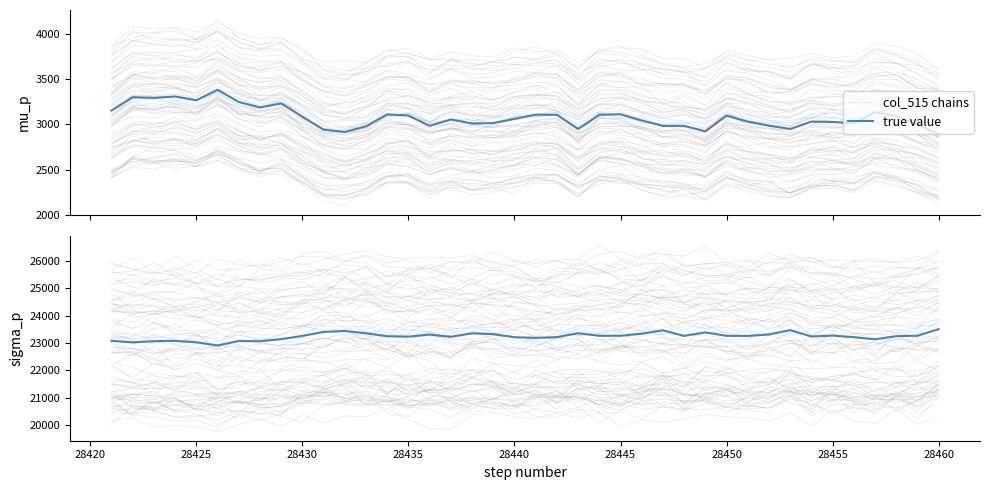

How many data points in col_515 chains are above 2850?

20